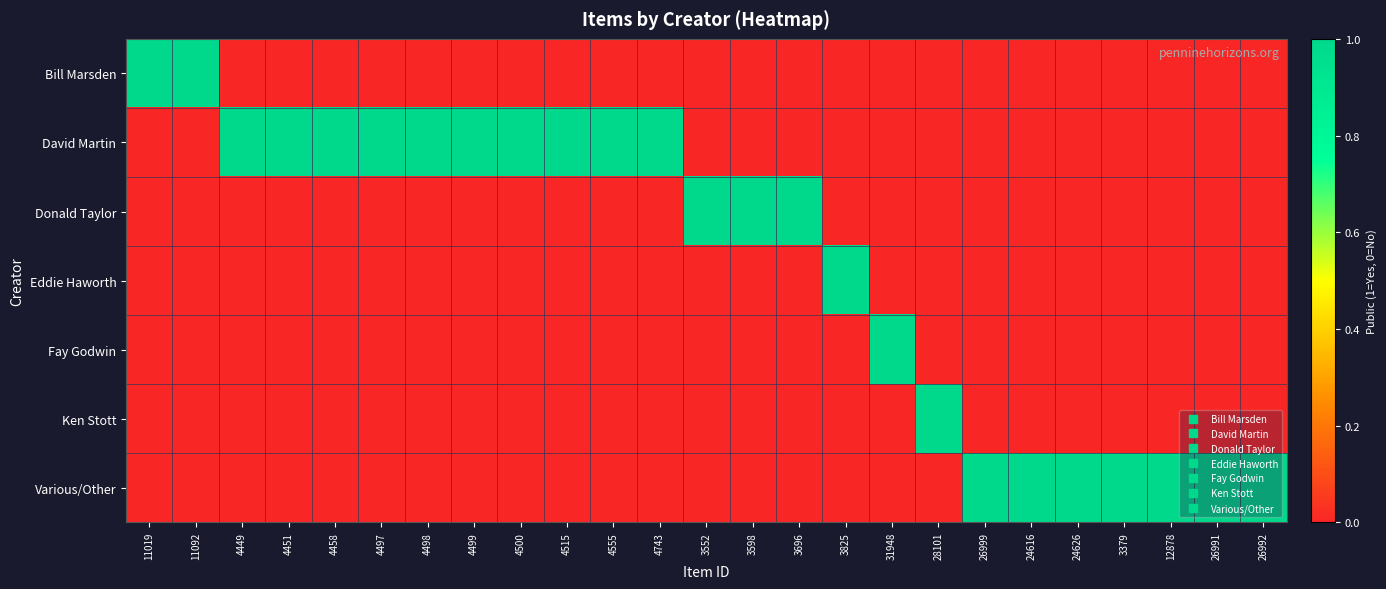

What is the difference between the highest and lowest values at 4743?

1